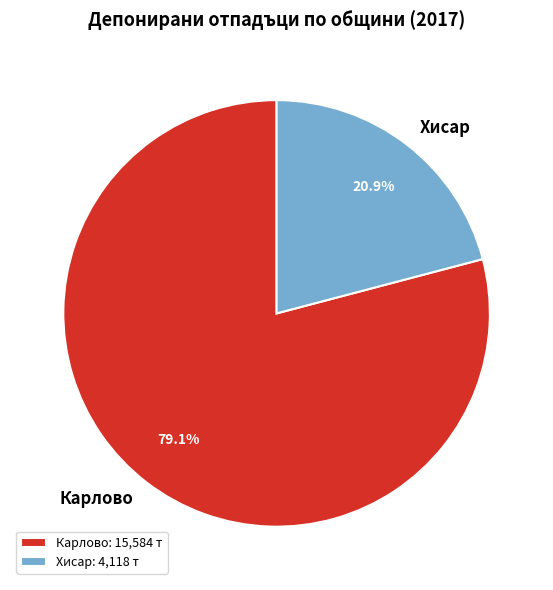

What percentage is NOT represented by Хисар?

79.1%